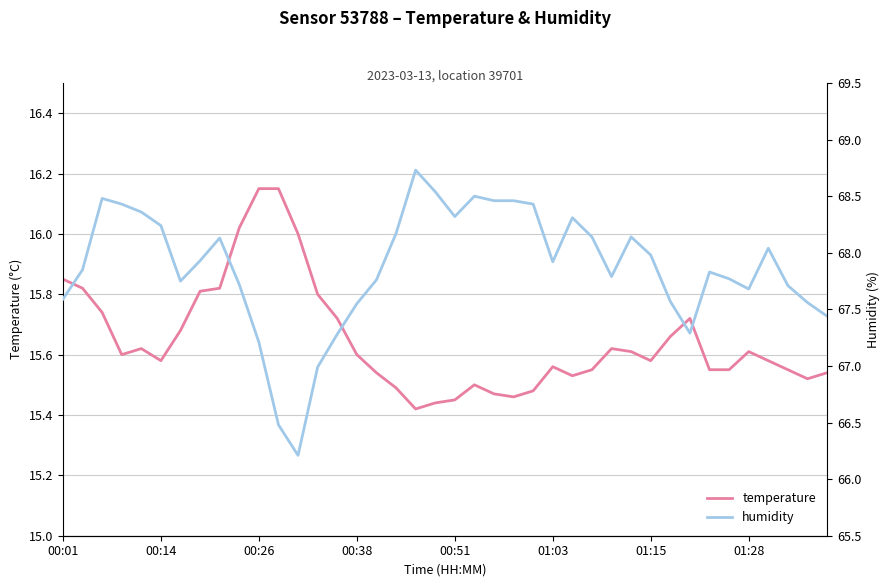

Is it true that temperature equals 6.1 at 00:26?

False